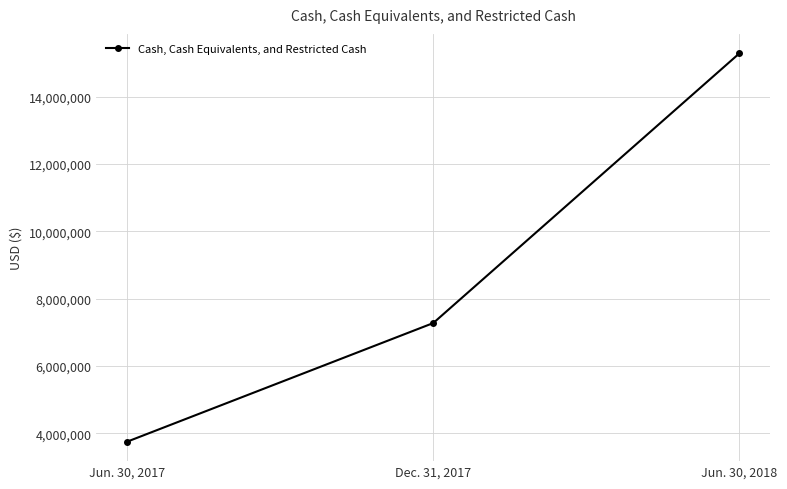

Where is the data nearest to the value 9518379?

Dec. 31, 2017